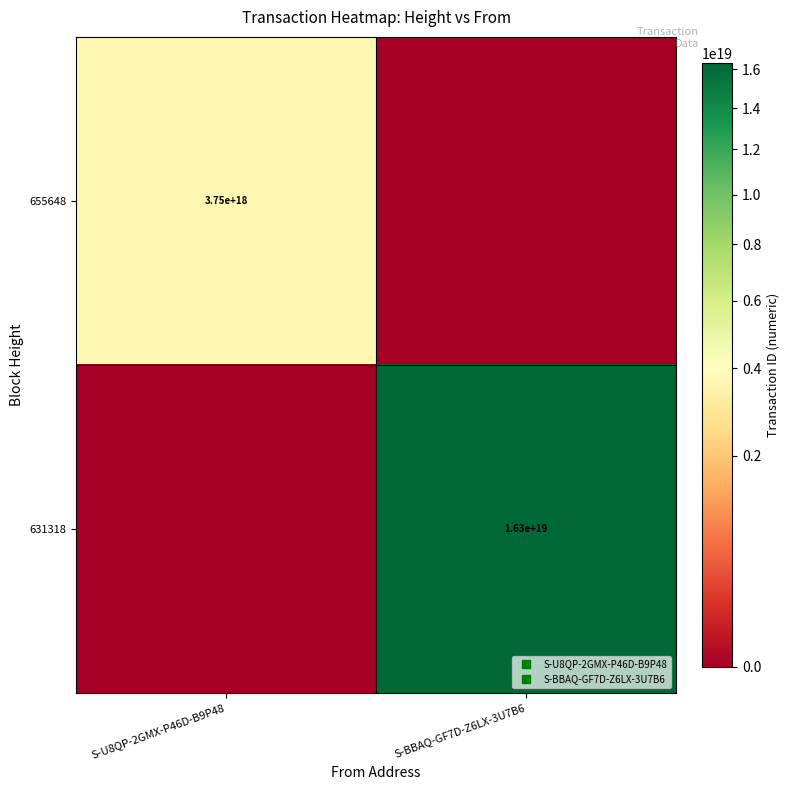

What is the difference between the maximum and minimum values in the 655648 series?

3752844883412810752